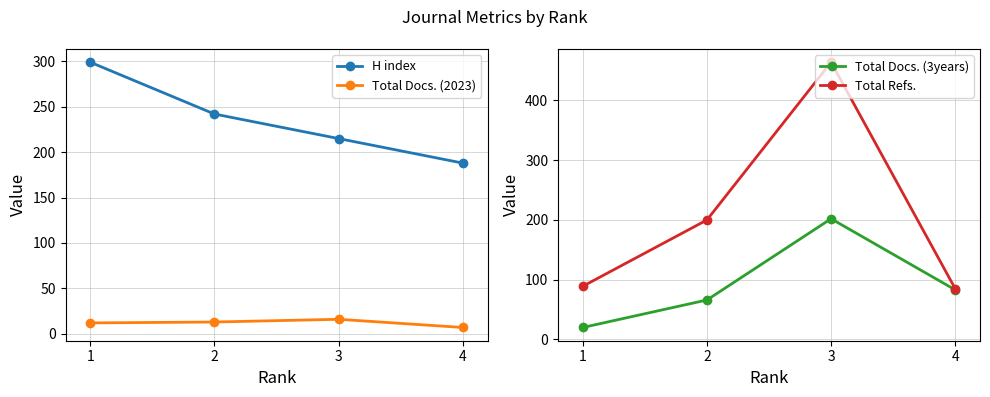

How many values in the H index series are below 242?

2